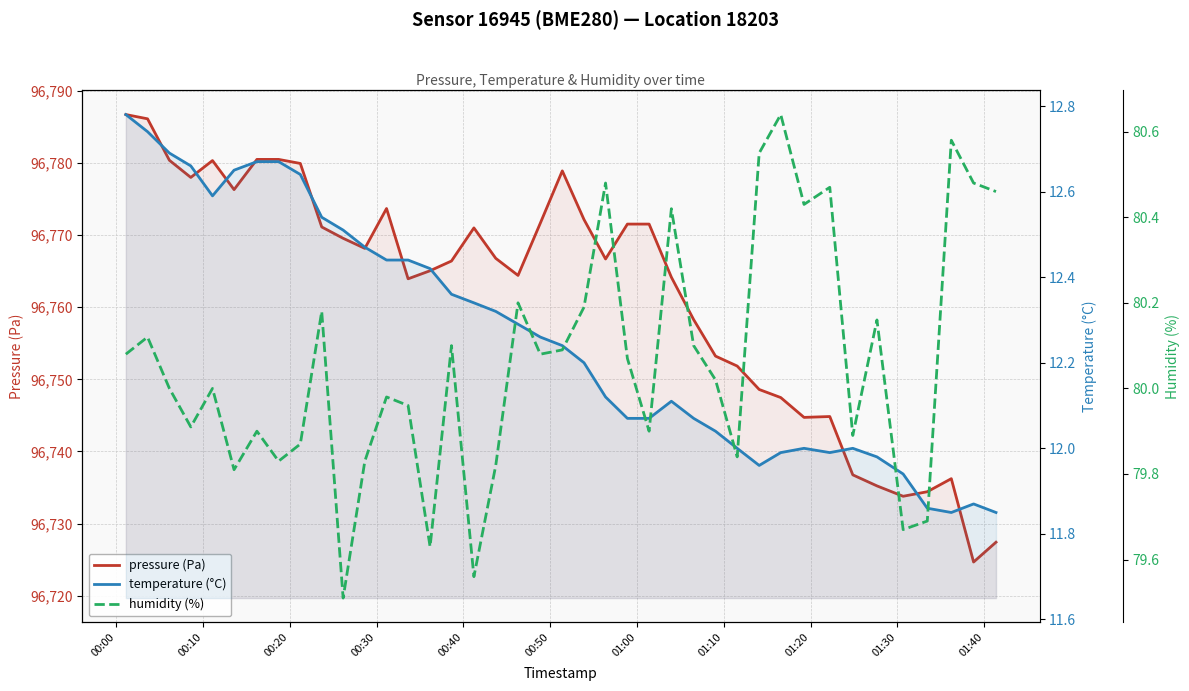

What is the smallest value displayed?

11.8